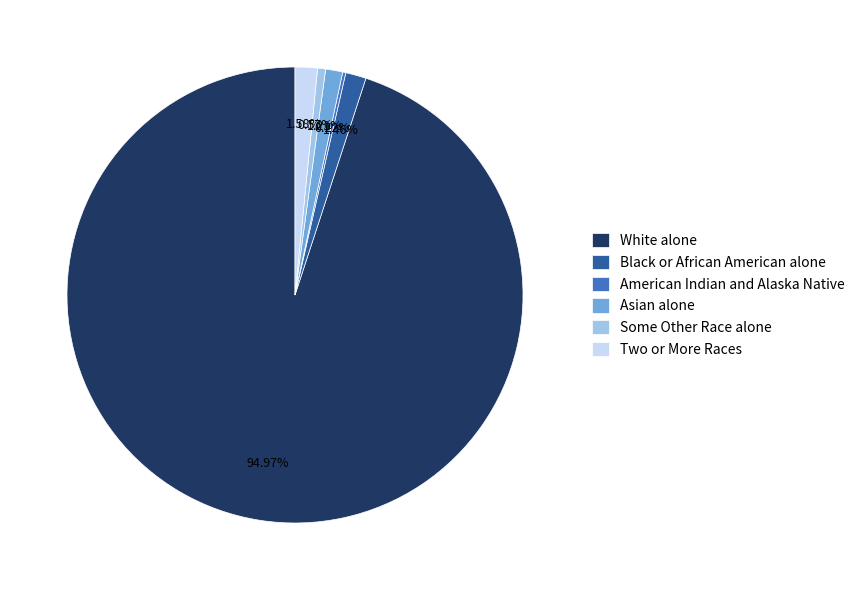

To the nearest percent, what portion does Two or More Races represent?

2%